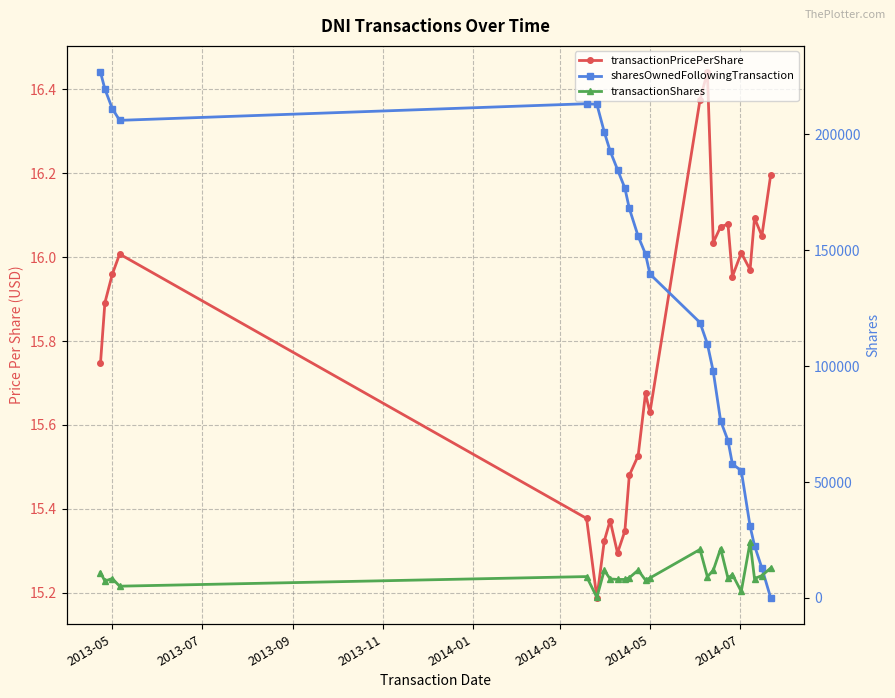

At which category does sharesOwnedFollowingTransaction reach its first local valley?

2013-11